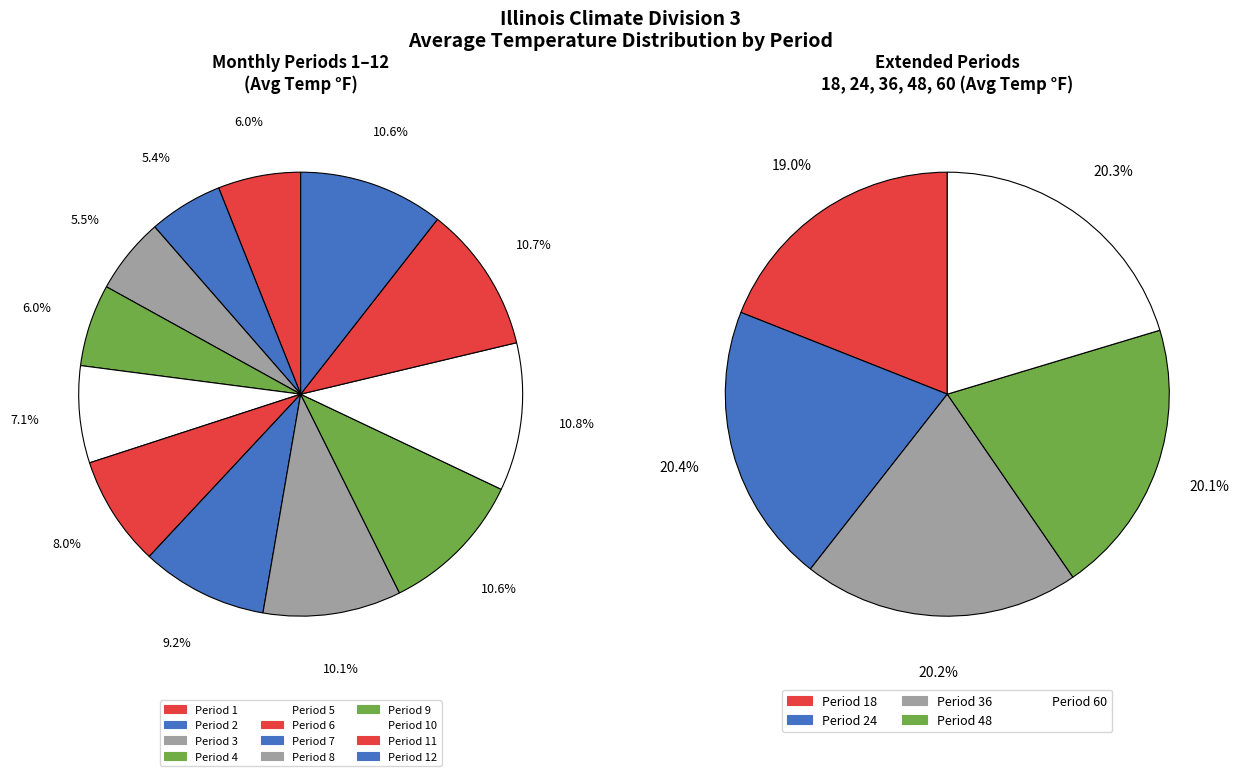

Is it true that Period 11 is 11% of the pie?

True